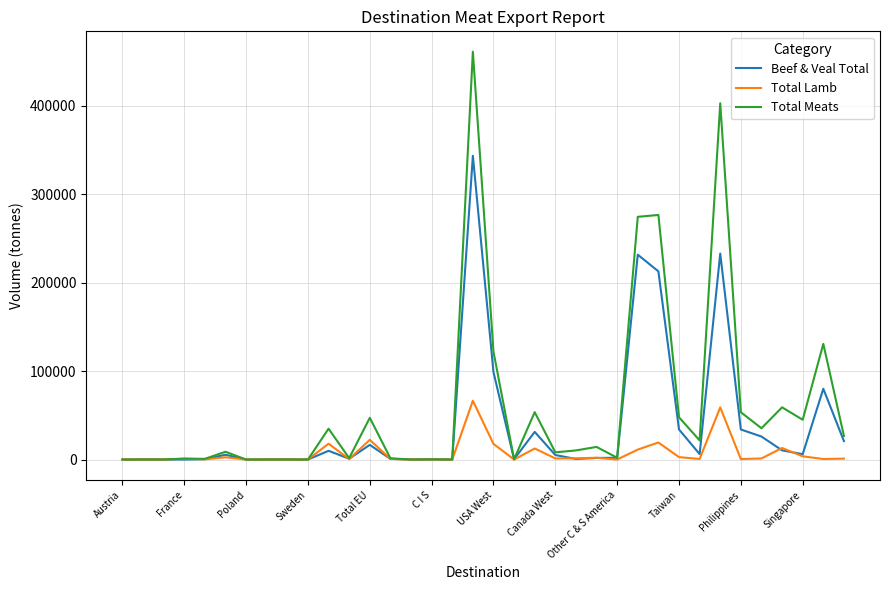

Which series has the largest range (max minus min)?

Total Meats